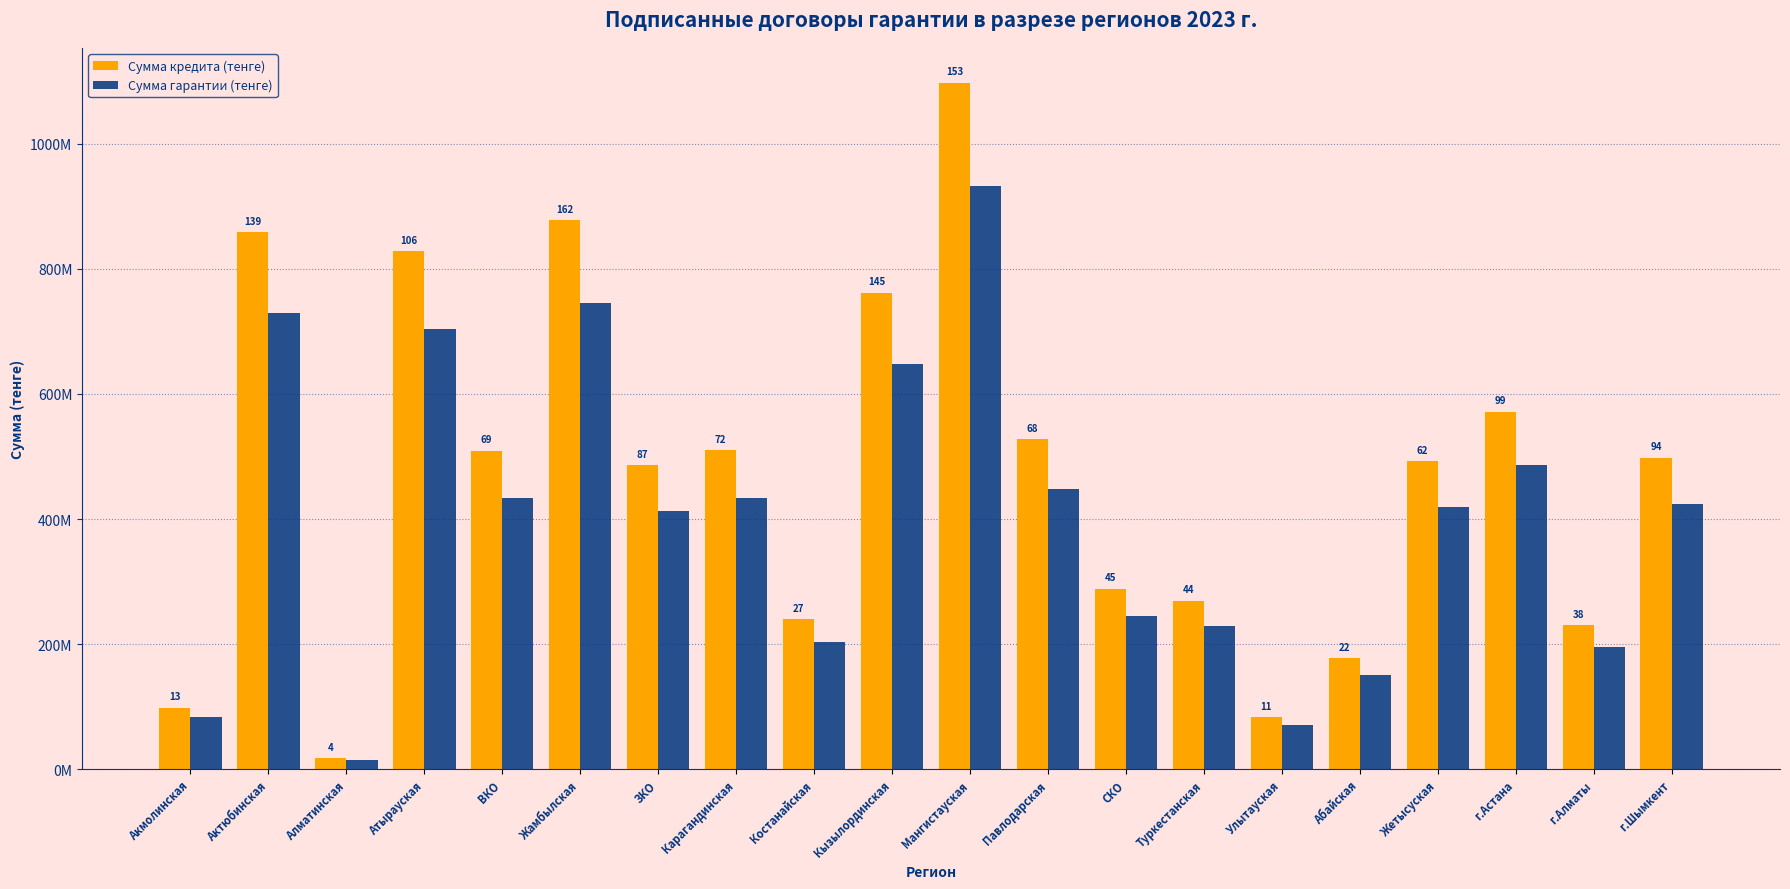

Are the bars horizontal?

No